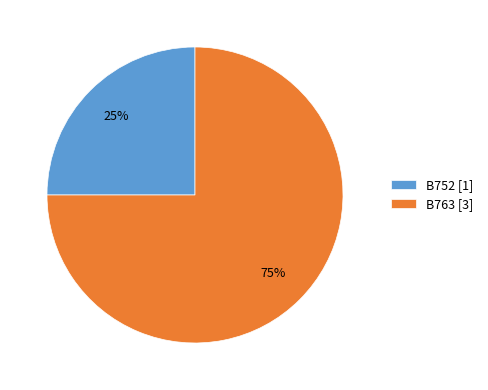

To the nearest percent, what is the combined percentage of B752 and B763?

100%